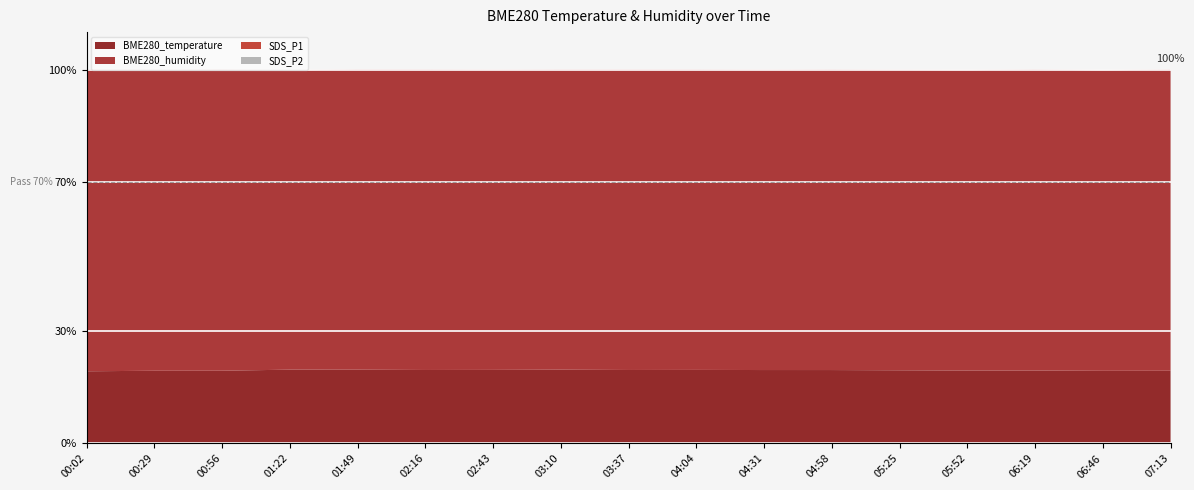

Reading left to right, transcribe all the data shown in this chart.

BME280_temperature: 00:02=15.9	00:29=15.9	00:56=16.0	01:22=16.1	01:49=16.1	02:16=16.1	02:43=16.1	03:10=16.1	03:37=16.1	04:04=16.1	04:31=16.1	04:58=16.0	05:25=16.0	05:52=16.0	06:19=15.9	06:46=15.9	07:13=15.9
BME280_humidity: 00:02=66.7	00:29=66.0	00:56=66.2	01:22=65.4	01:49=65.8	02:16=65.9	02:43=65.8	03:10=65.8	03:37=65.9	04:04=65.7	04:31=65.7	04:58=65.7	05:25=65.8	05:52=65.8	06:19=65.9	06:46=65.9	07:13=66.0
SDS_P1: 00:02=0.0	00:29=0.1	00:56=0.0	01:22=0.1	01:49=0.0	02:16=0.0	02:43=0.0	03:10=0.0	03:37=0.0	04:04=0.0	04:31=0.0	04:58=0.0	05:25=0.1	05:52=0.1	06:19=0.0	06:46=0.1	07:13=0.0
SDS_P2: 00:02=0.0	00:29=0.1	00:56=0.0	01:22=0.1	01:49=0.0	02:16=0.0	02:43=0.0	03:10=0.0	03:37=0.0	04:04=0.0	04:31=0.0	04:58=0.0	05:25=0.1	05:52=0.1	06:19=0.0	06:46=0.1	07:13=0.0